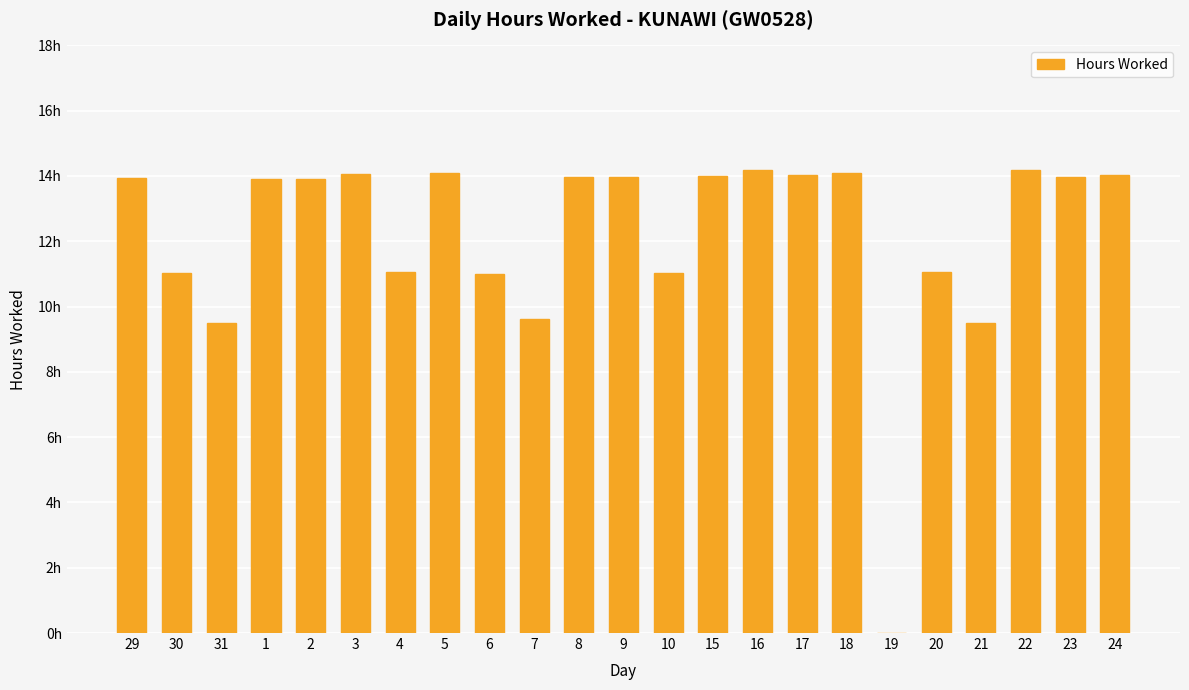

Is it true that the value at 1 is 5.7?

False